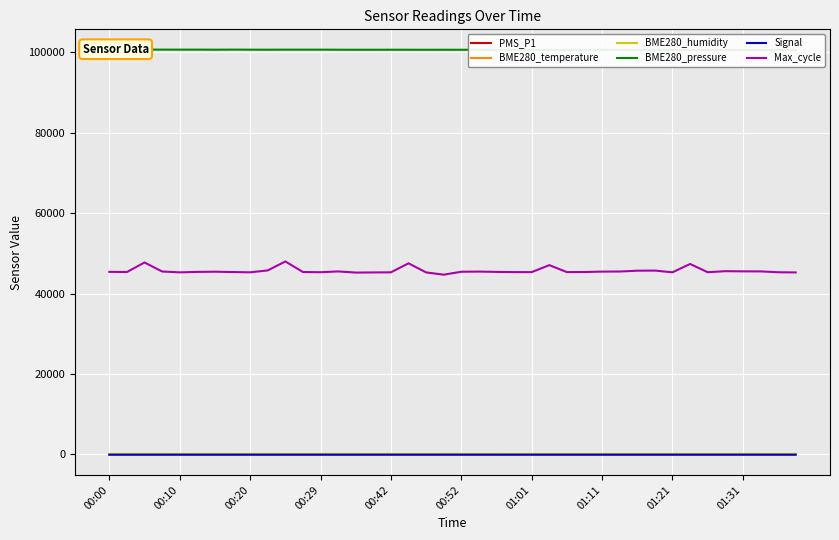

The value of Max_cycle at 00:52 is 9547.0. True or false?

False